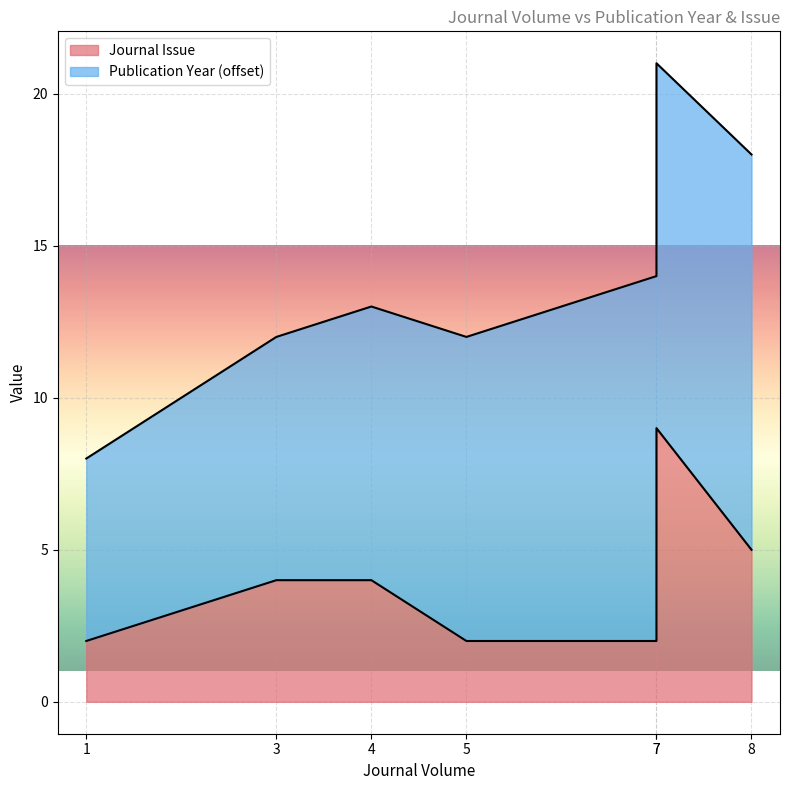

What is the ratio of the value at 7 to the value at 5?

4.5